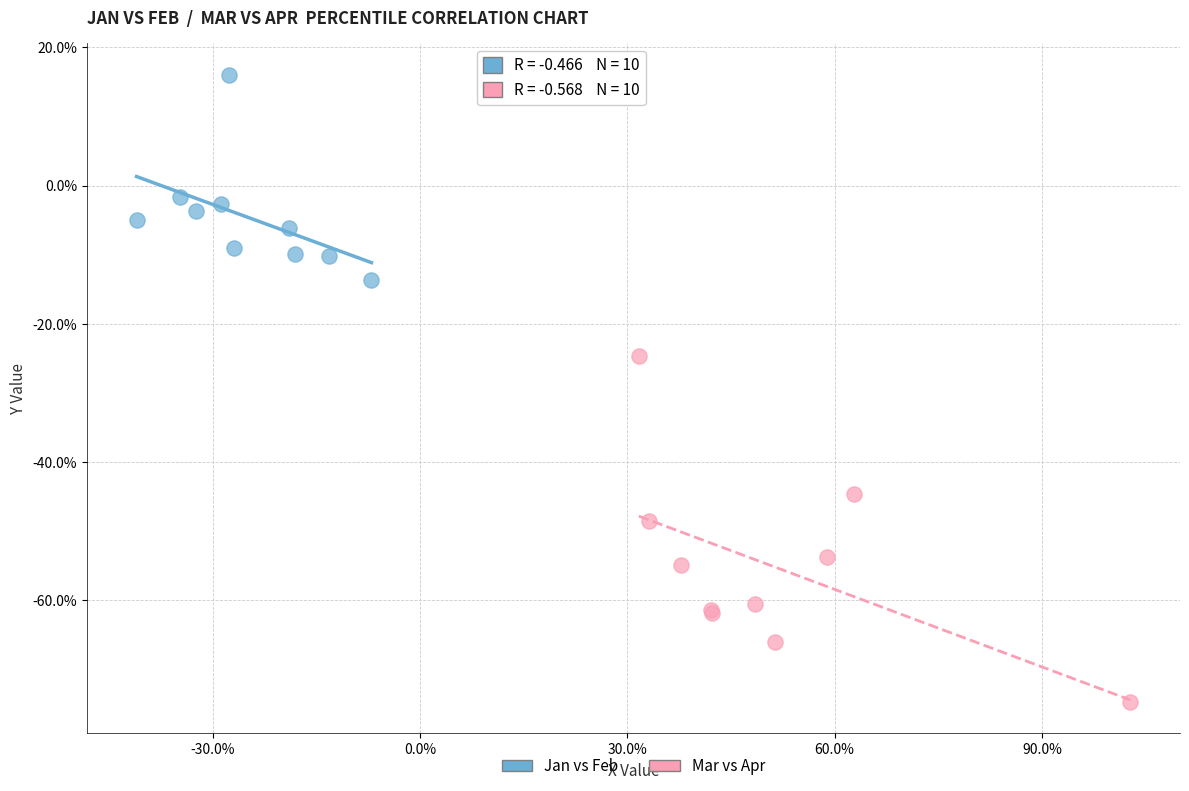

Which series has the largest Y range (max minus min)?

Mar vs Apr